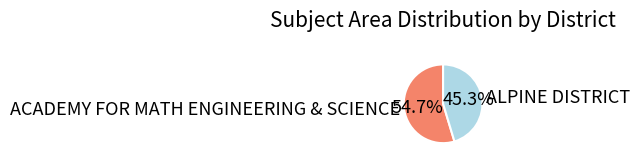

What is the largest slice in the pie chart?

ACADEMY FOR MATH ENGINEERING & SCIENCE